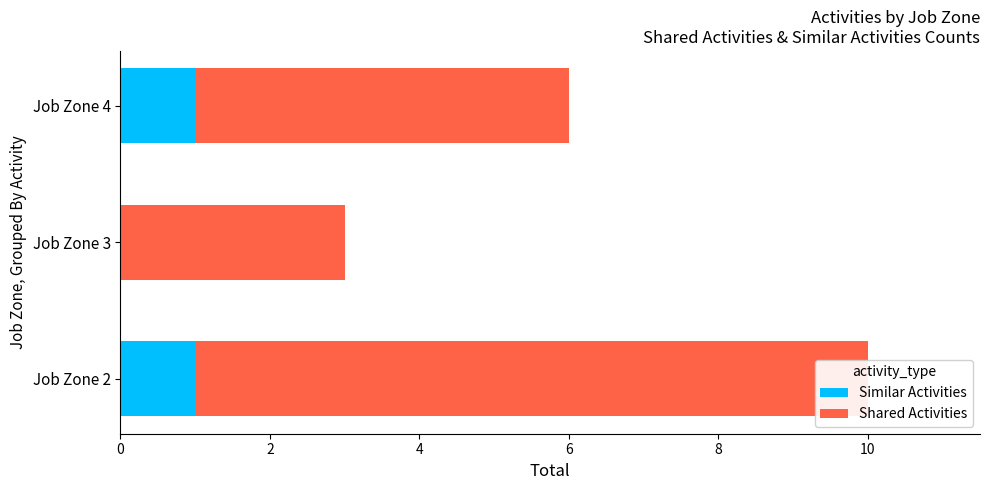

How many Similar Activities values are between 0 and 1?

3